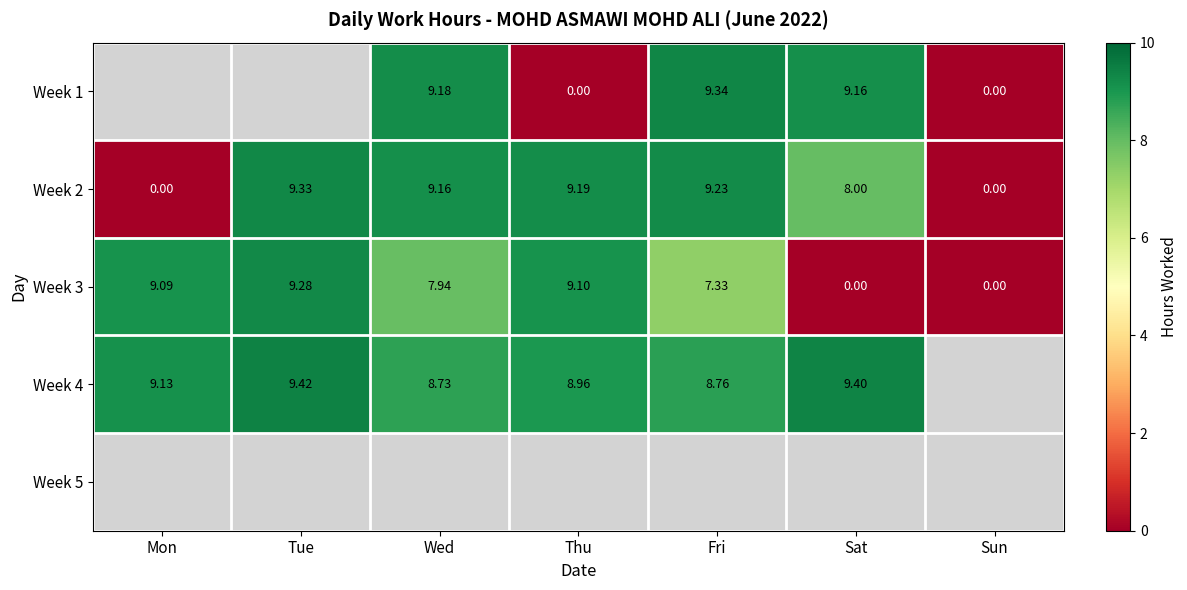

At which label does Week 2 reach its peak?

Tue